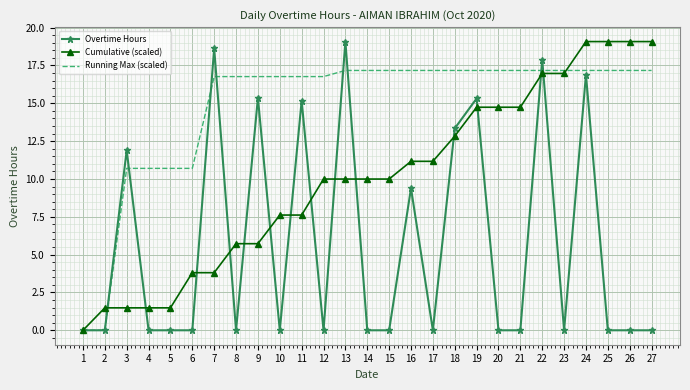

What is the total value across all series at 4?

12.2